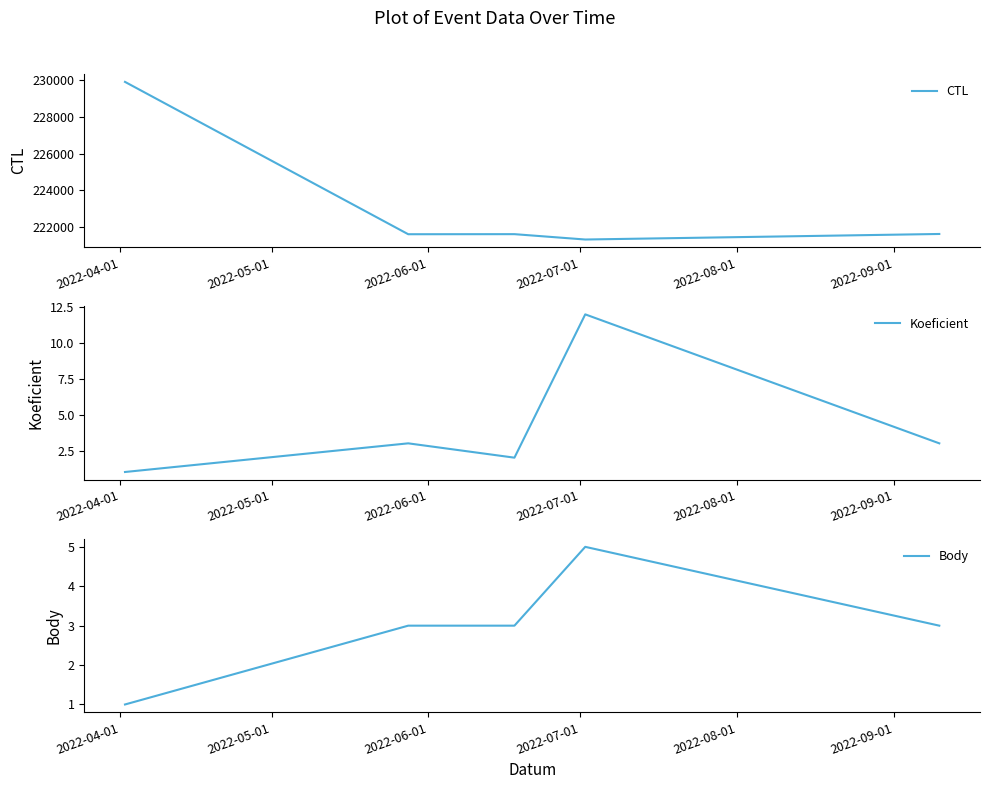

What is the highest value of the CTL series?

229909